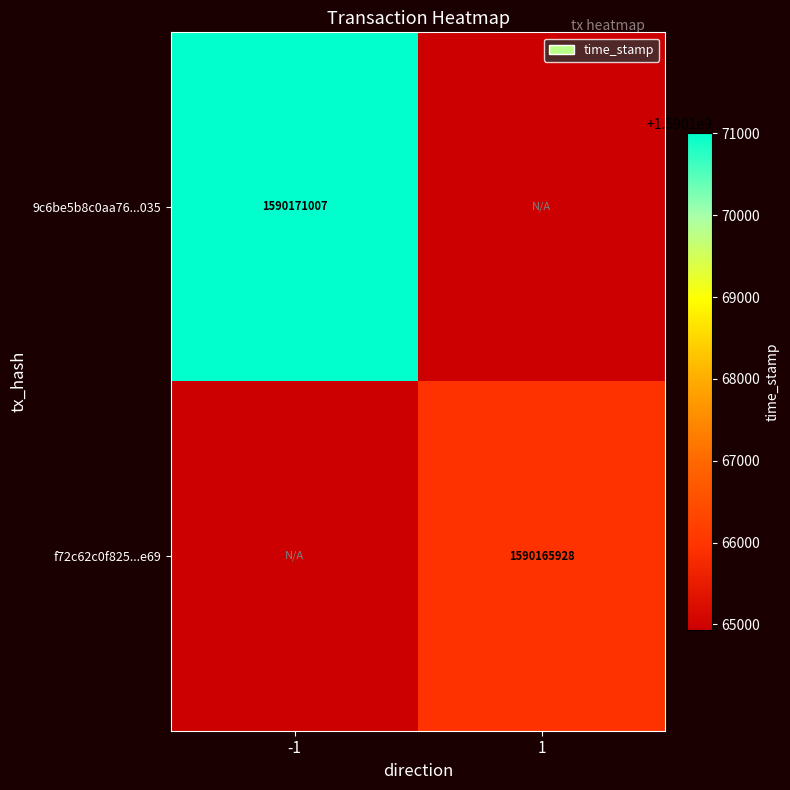

The f72c62c0f825...e69 series shows 1590165928 at 1. True or false?

True